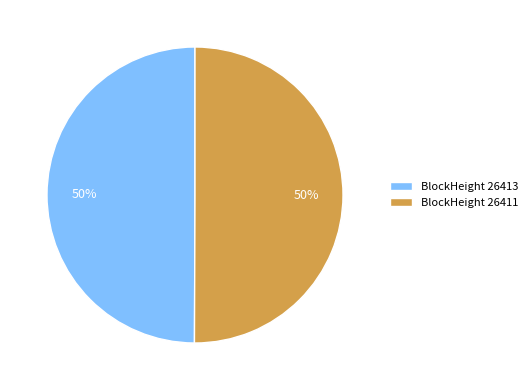

What percentage is the BlockHeight 26413 slice, to the nearest percent?

50%